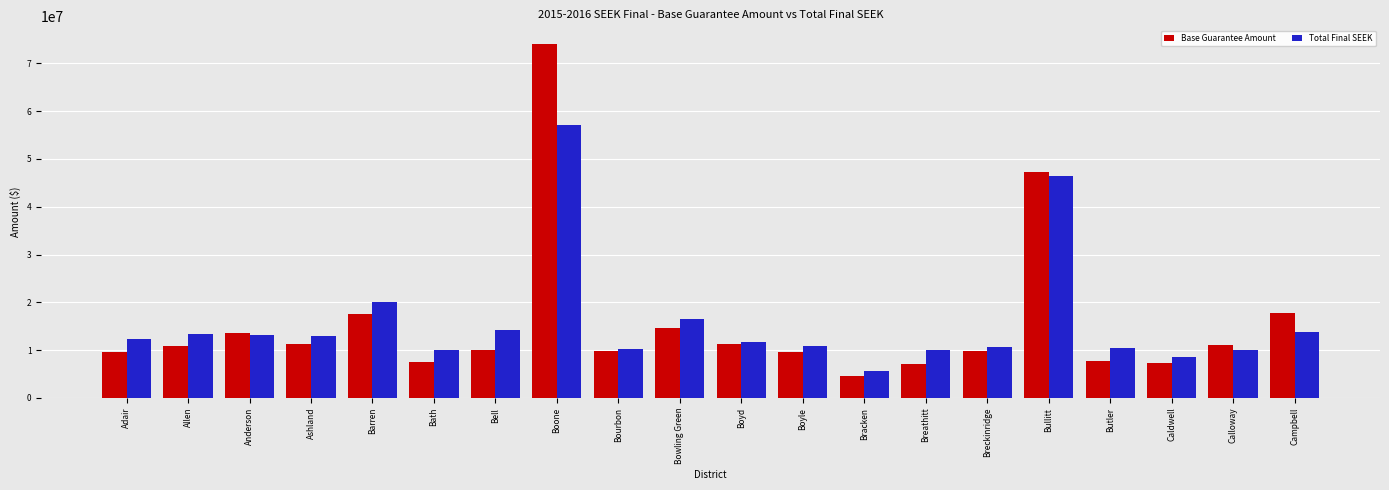

Rank the series at Campbell from lowest to highest value.

Total Final SEEK, Base Guarantee Amount